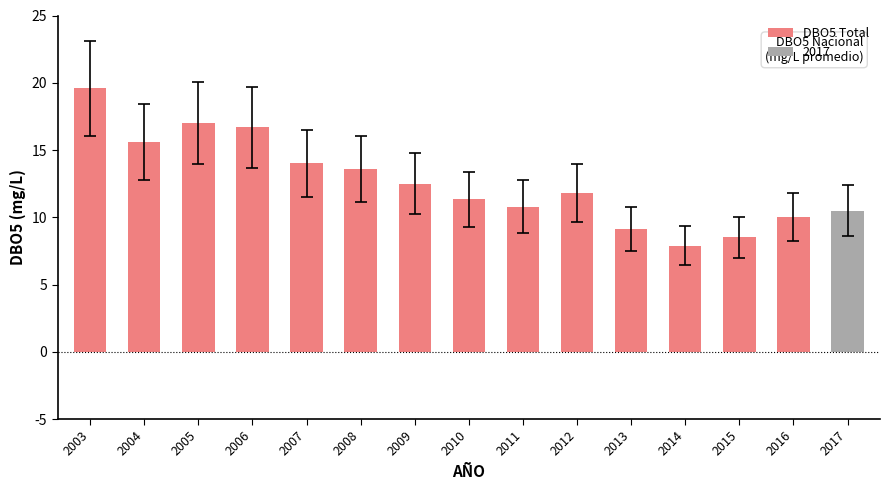

What is the greatest value displayed?

19.6